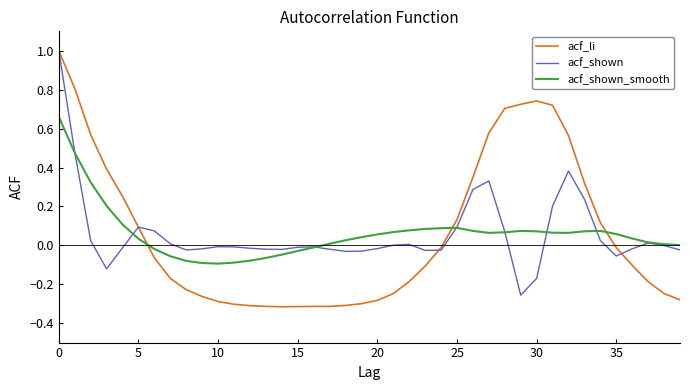

Which series has the widest spread of values?

acf_li